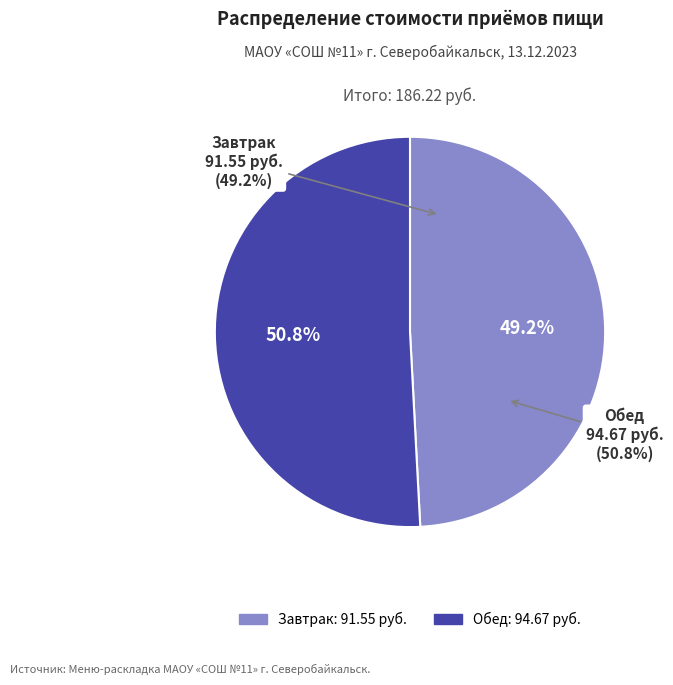

The Завтрак slice represents 35% of the pie. True or false?

False